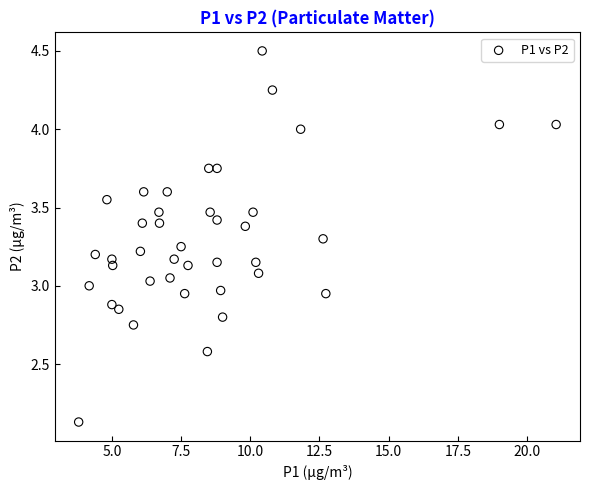

What is the range of X values (max minus min)?

17.2